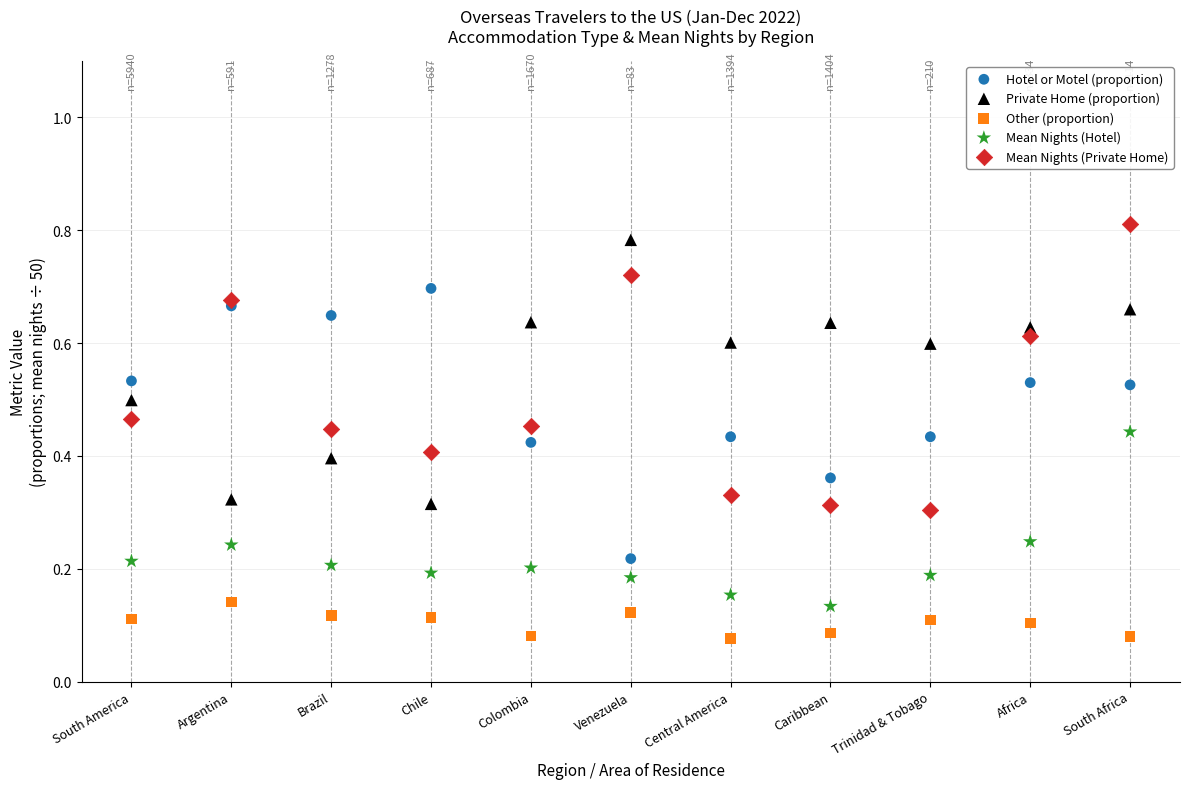

Which series has the largest Y range (max minus min)?

Mean Nights (Private Home)